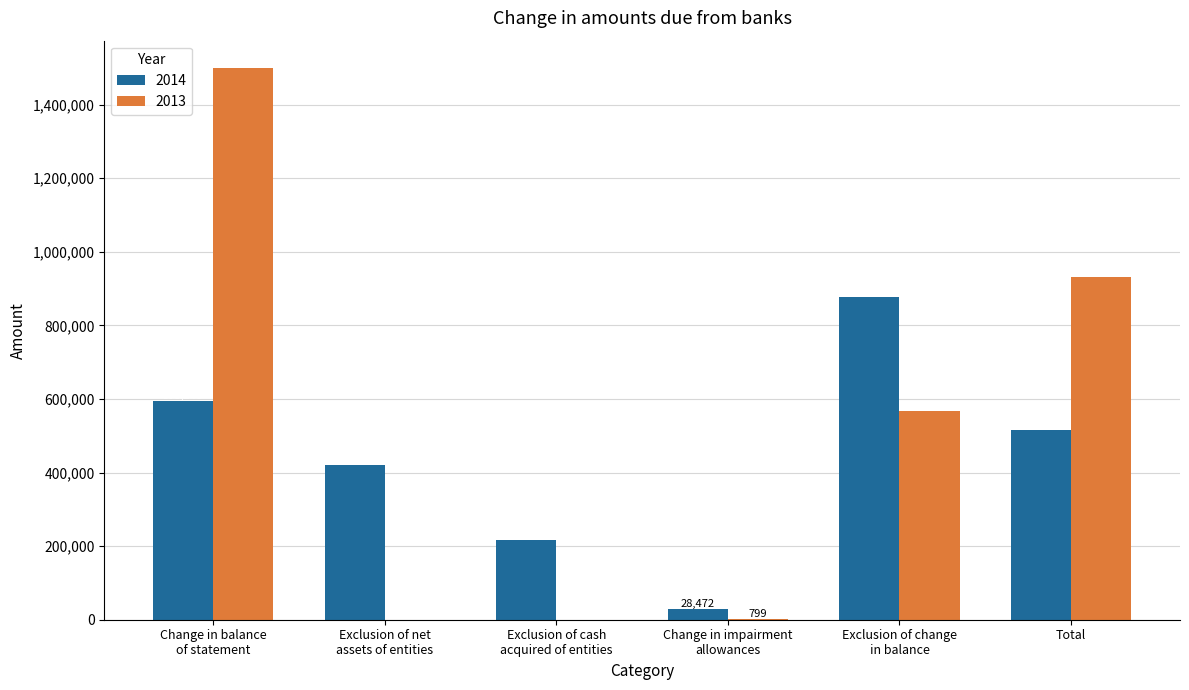

What is the sum of all 2013 values?

2999688